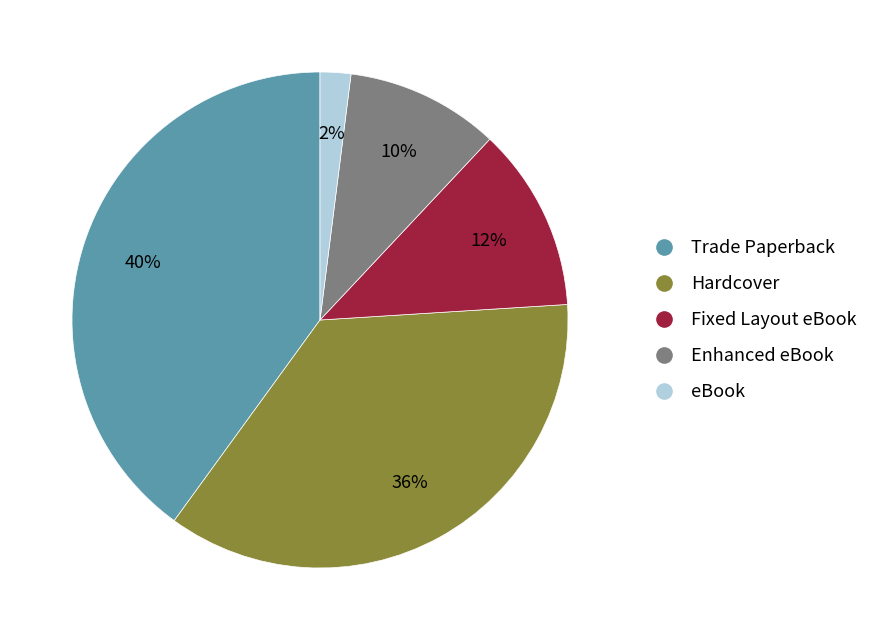

Is the sum of eBook and Trade Paperback greater than half?

No